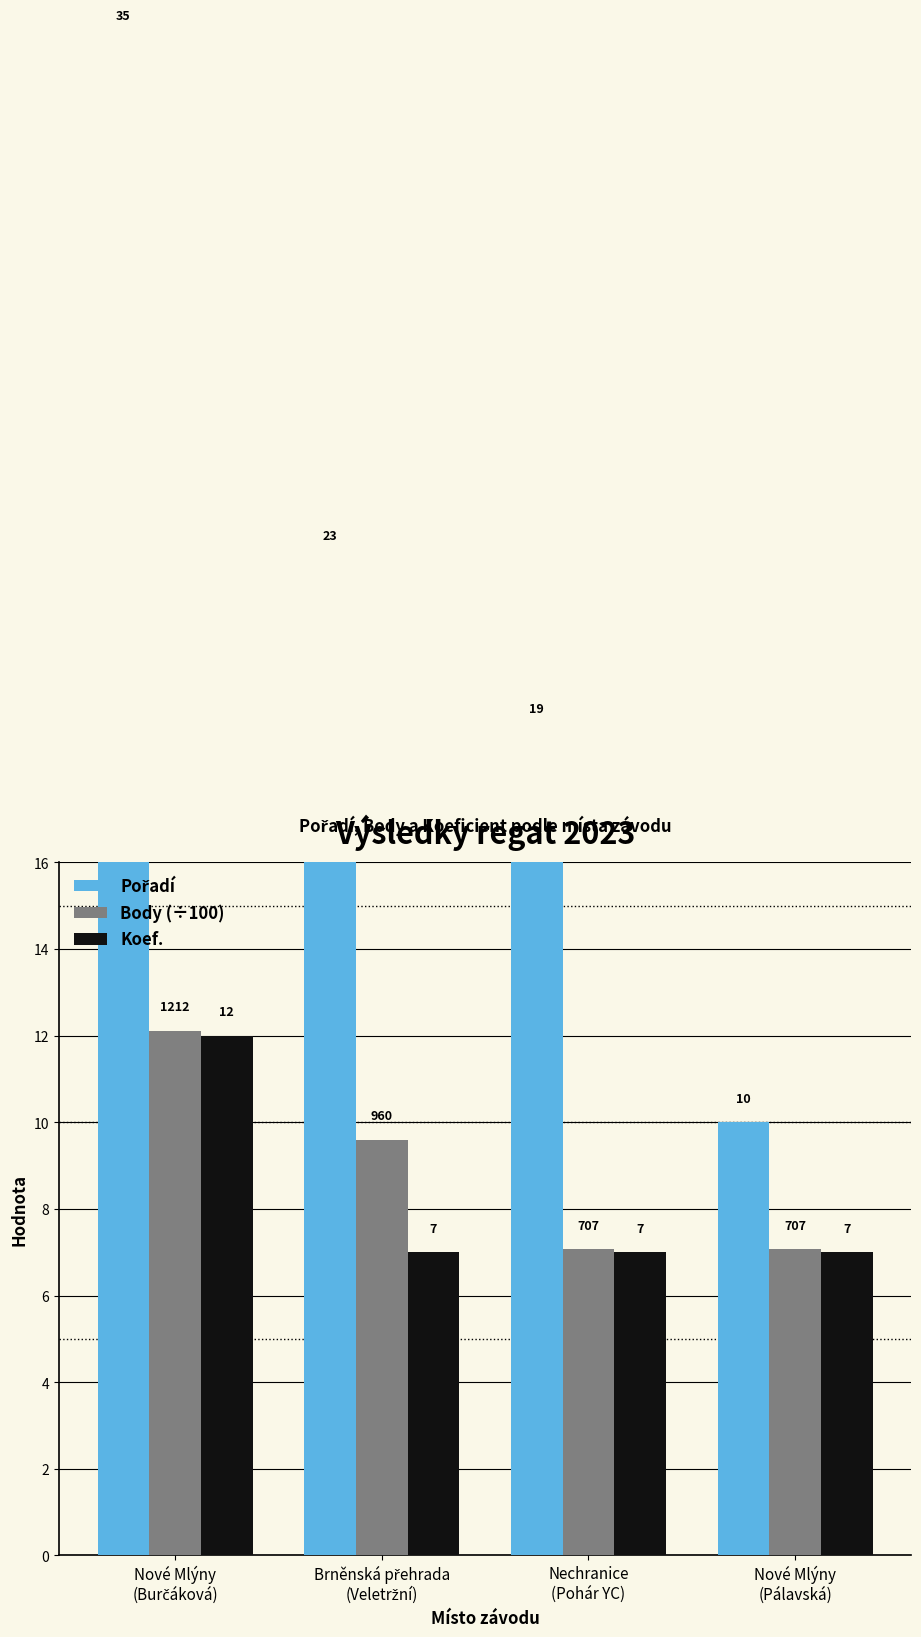

Rank the series at Nové Mlýny
(Pálavská) from lowest to highest value.

Koef., Body (÷100), Pořadí